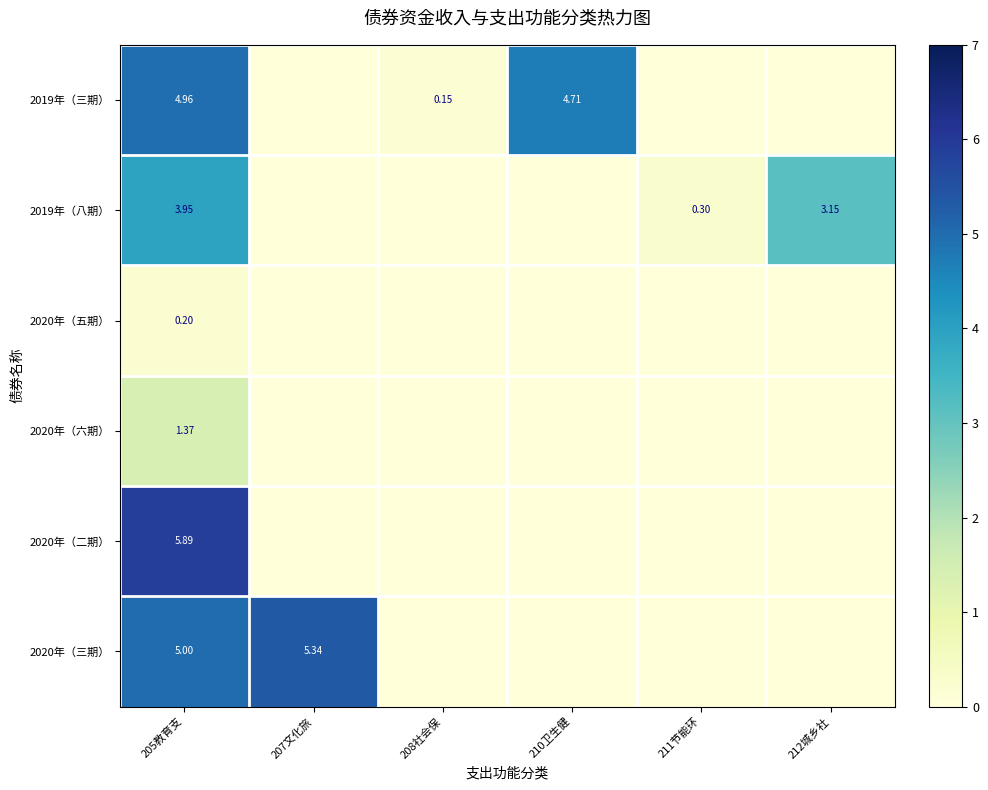

List the labels in order of 2020年（二期） value, largest first.

205教育支, 207文化旅, 208社会保, 210卫生健, 211节能环, 212城乡社